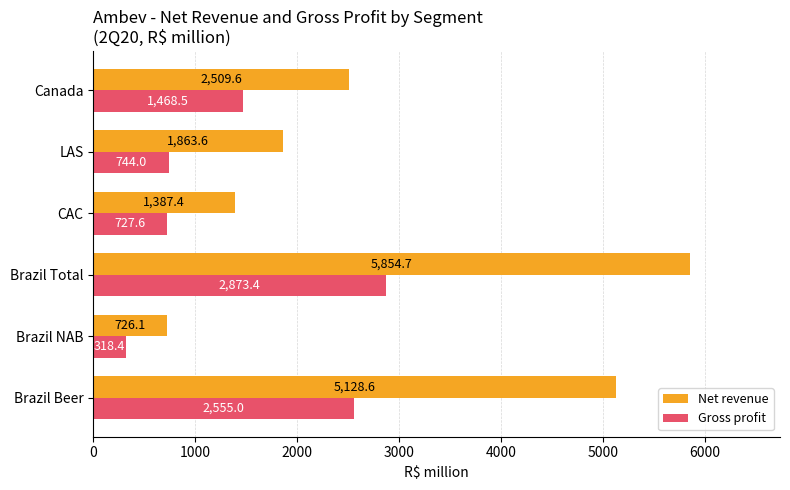

List the labels in order of Net revenue value, smallest first.

Brazil NAB, CAC, LAS, Canada, Brazil Beer, Brazil Total